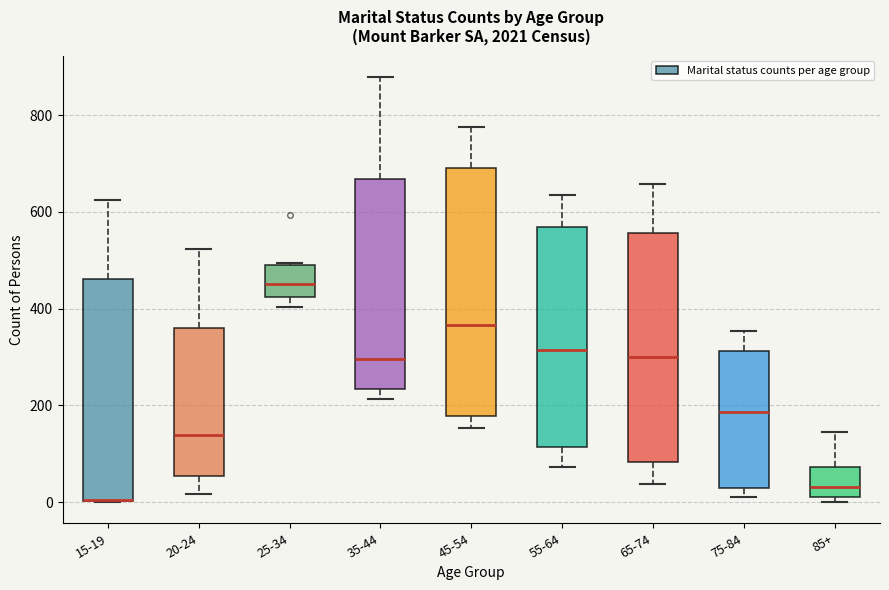

Where does the lower whisker of the box for 55-64 end on the y-axis? The values are not printed on the chart, so give them approximately, as read against the axis.

80